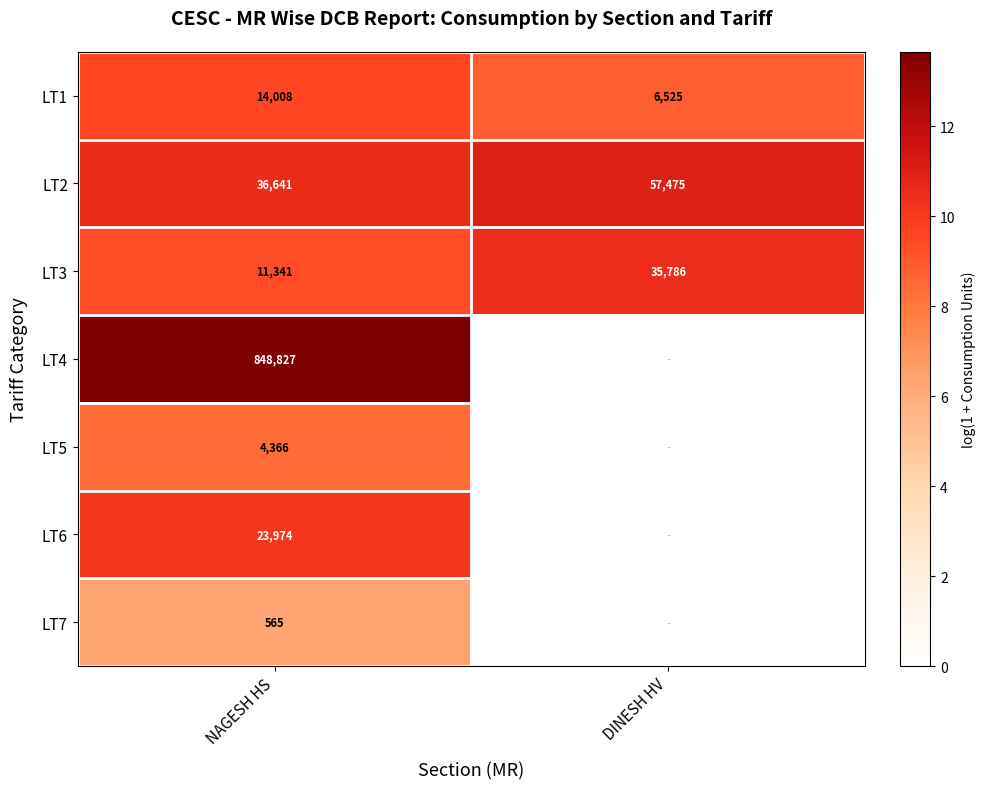

The LT3 series shows 11341 at NAGESH HS. True or false?

True